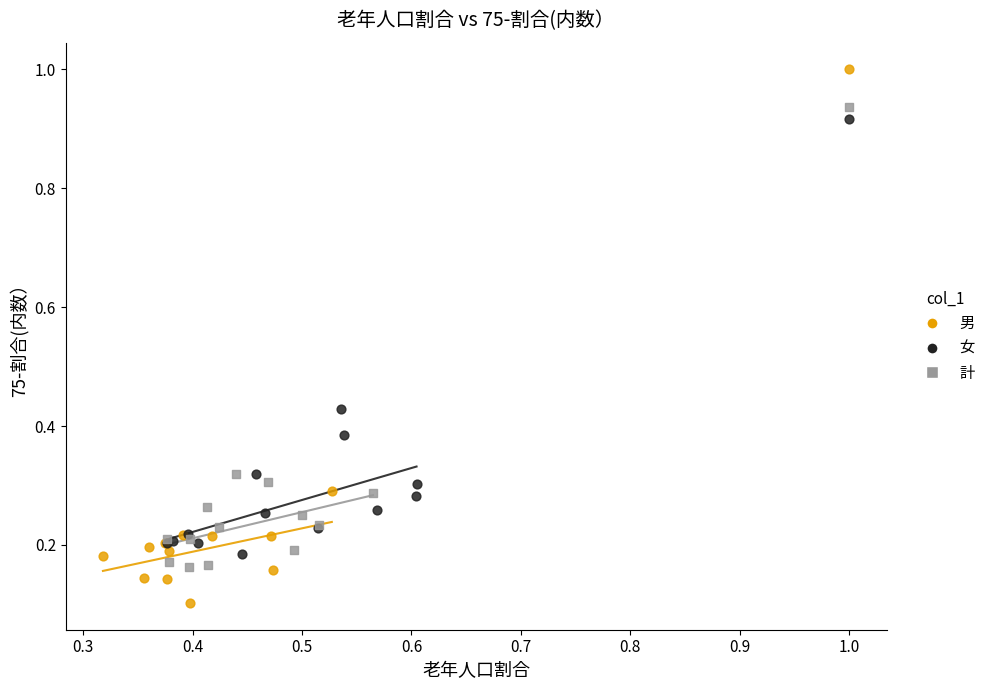

Which series has the largest Y range (max minus min)?

男